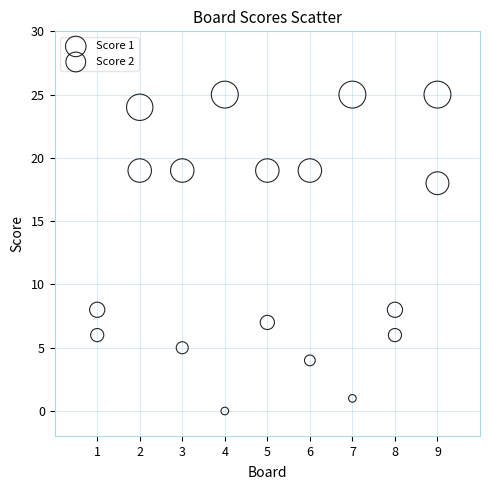

Which series has the largest Y range (max minus min)?

Score 2